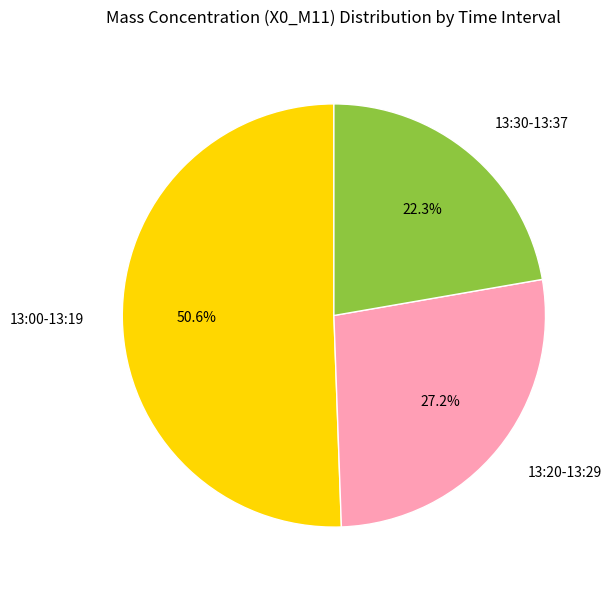

Does any single category account for the majority?

Yes